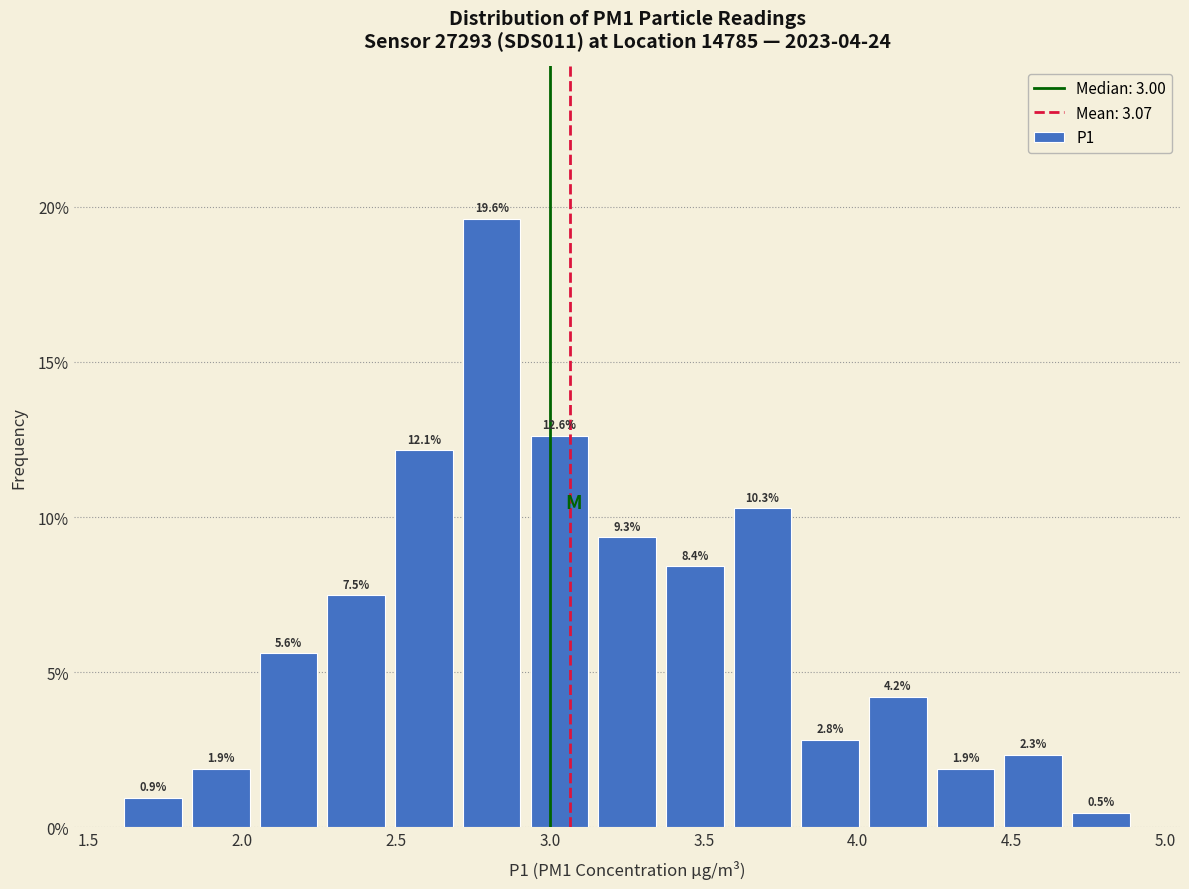

Reading left to right, transcribe this chart: for each bar, give the range it covers on the x-axis and its height. The bar edges are not printed on the chart, so give them approximately, as read against the axis.

1.60 to 1.82: 0.9
1.82 to 2.04: 1.9
2.04 to 2.26: 5.6
2.26 to 2.48: 7.5
2.48 to 2.70: 12.1
2.70 to 2.92: 19.6
2.92 to 3.14: 12.6
3.14 to 3.36: 9.3
3.36 to 3.58: 8.4
3.58 to 3.80: 10.3
3.80 to 4.02: 2.8
4.02 to 4.24: 4.2
4.24 to 4.46: 1.9
4.46 to 4.68: 2.3
4.68 to 4.90: 0.5